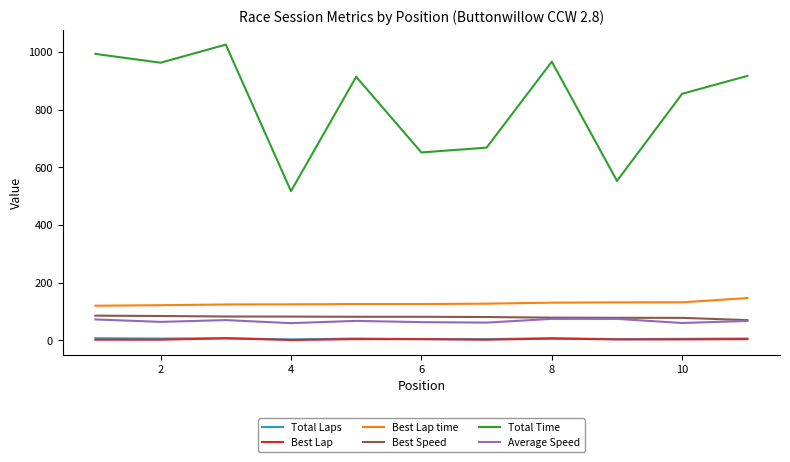

Which series has the largest total across all categories?

Total Time